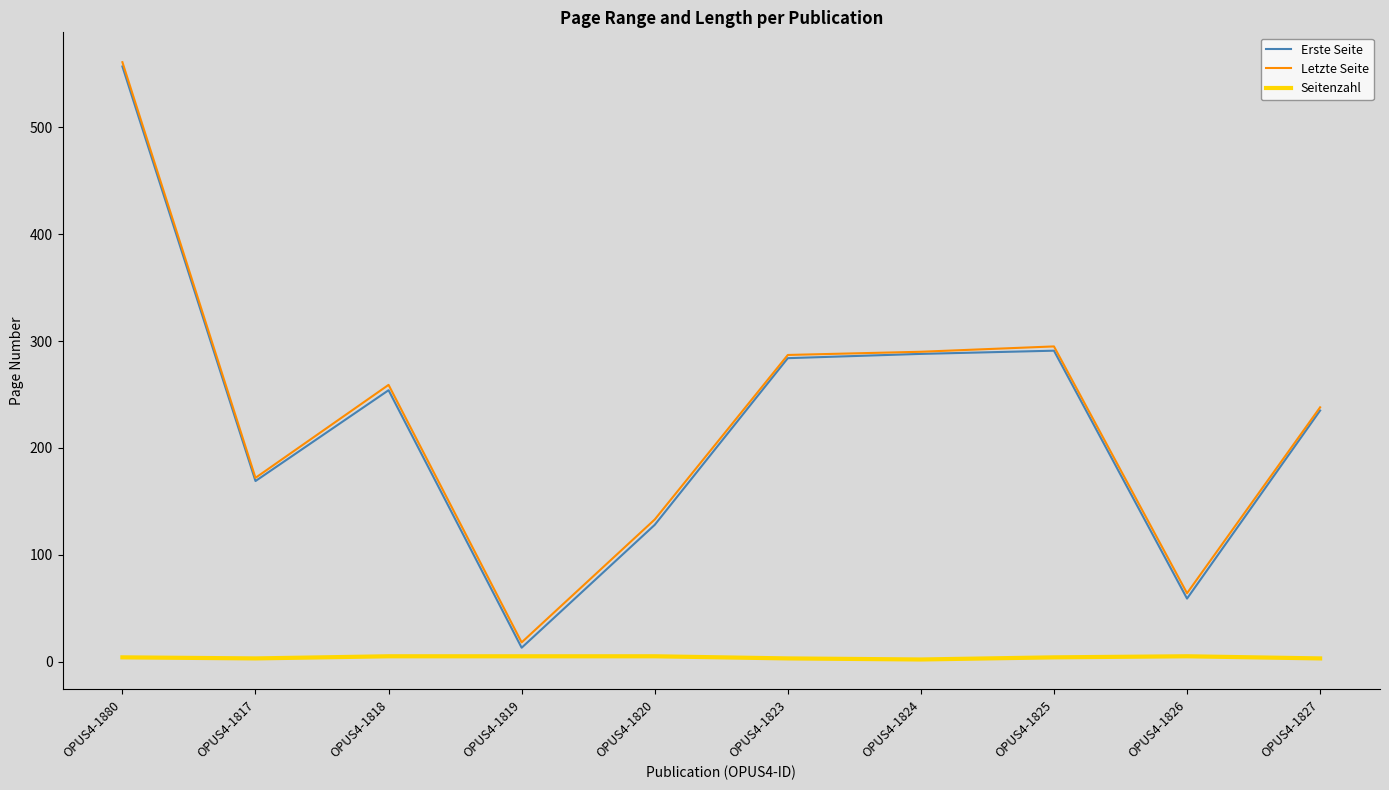

What is the maximum value shown in the chart?

561